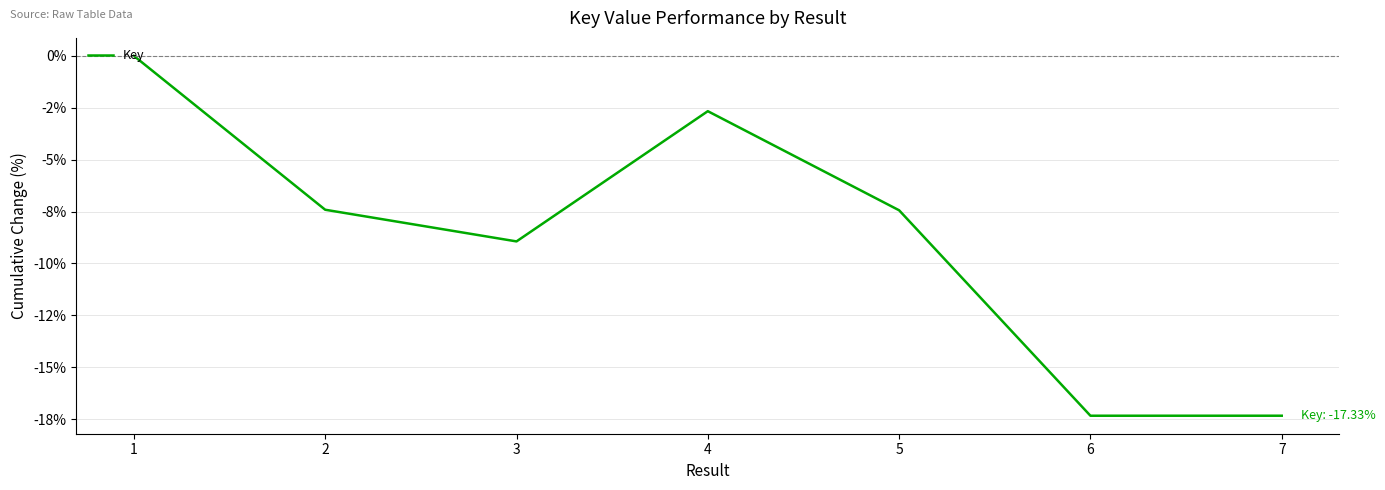

Where does the data first go above -7?

1